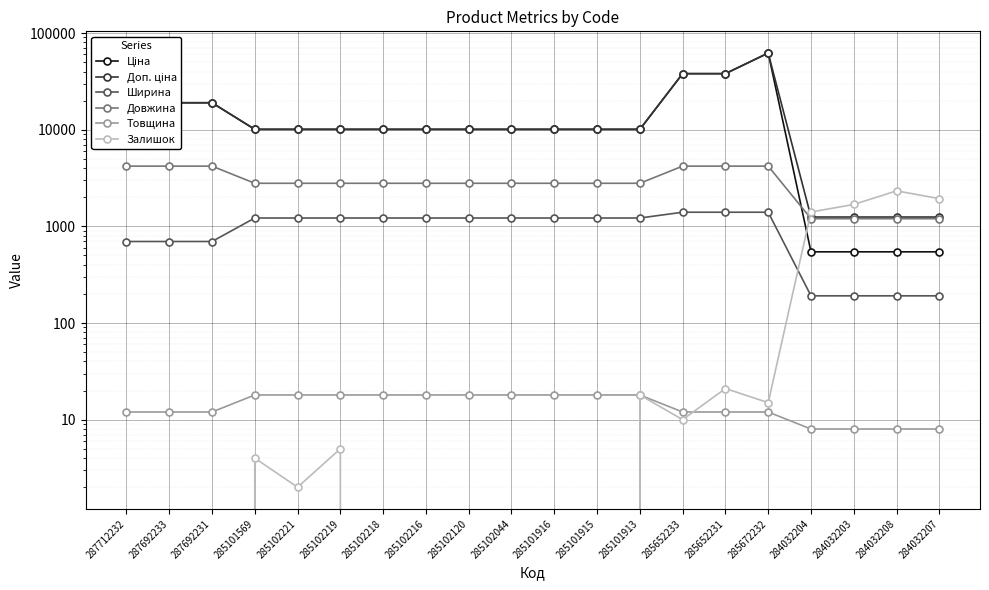

True or false: Доп. ціна has more than 1 points higher than both neighbors.

False